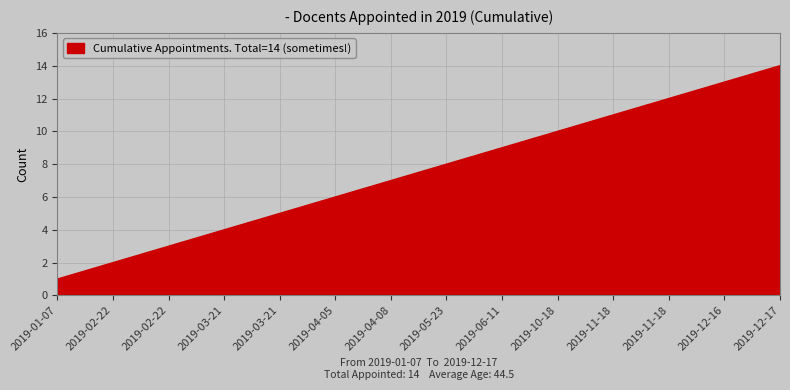

Is this an area chart (filled region under the line)?

Yes